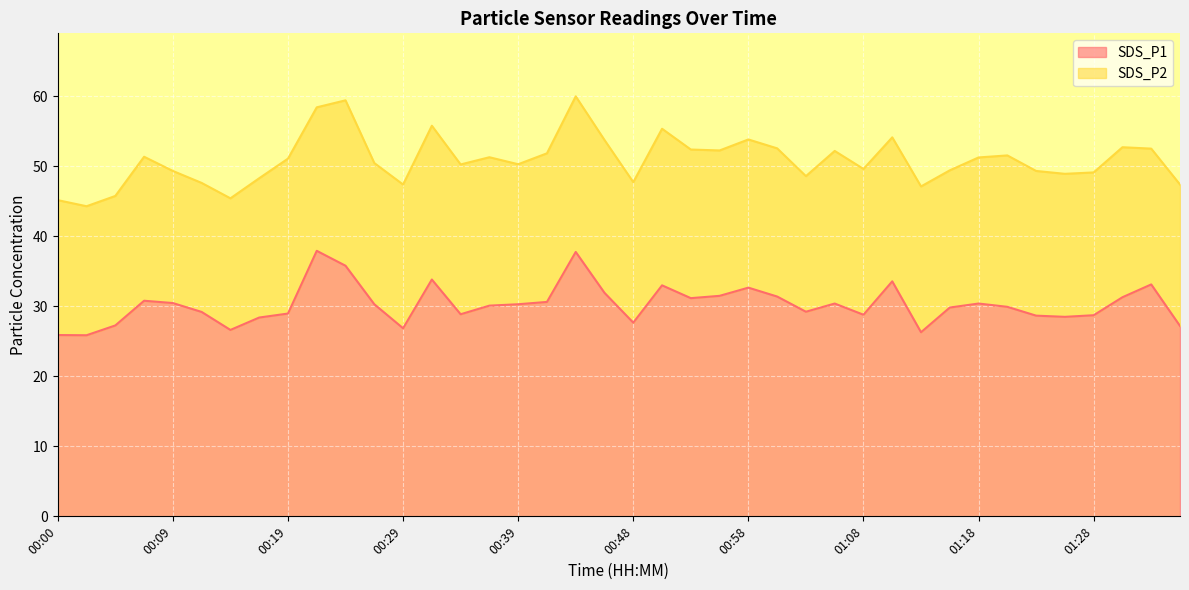

Does the chart display data point markers on the line(s)?

No